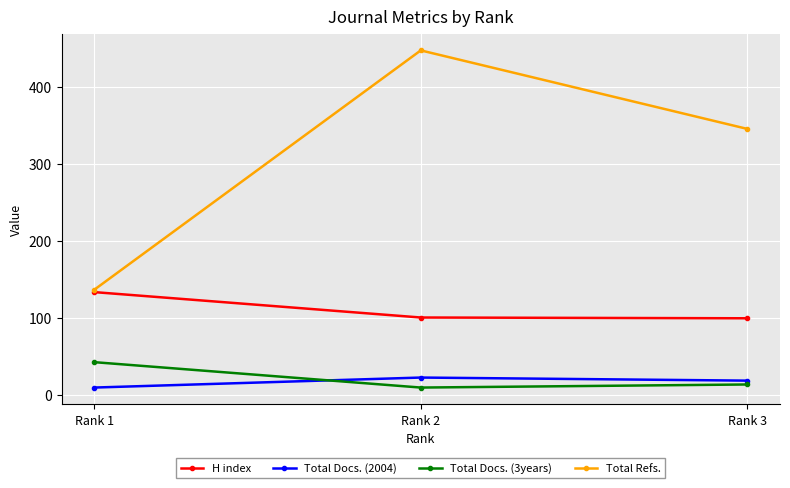

What is the lowest value of the H index series?

100